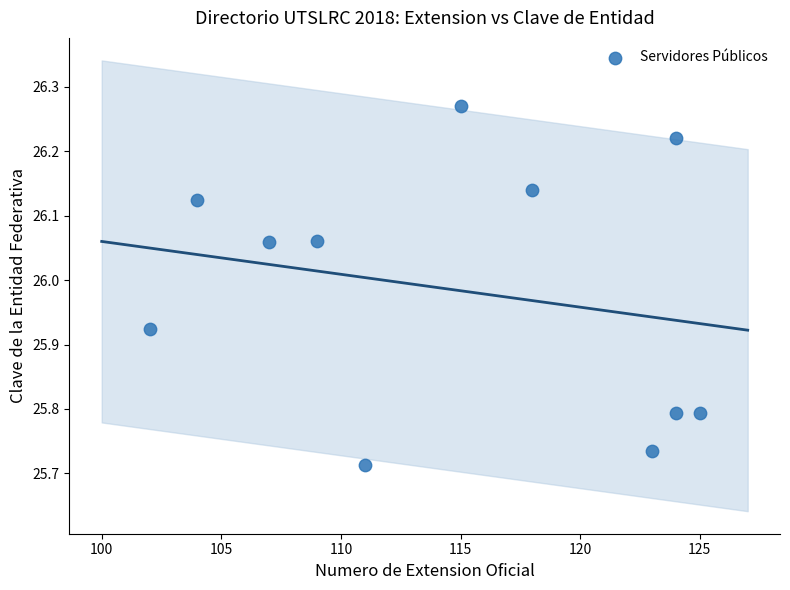

What is the average X value?

114.7